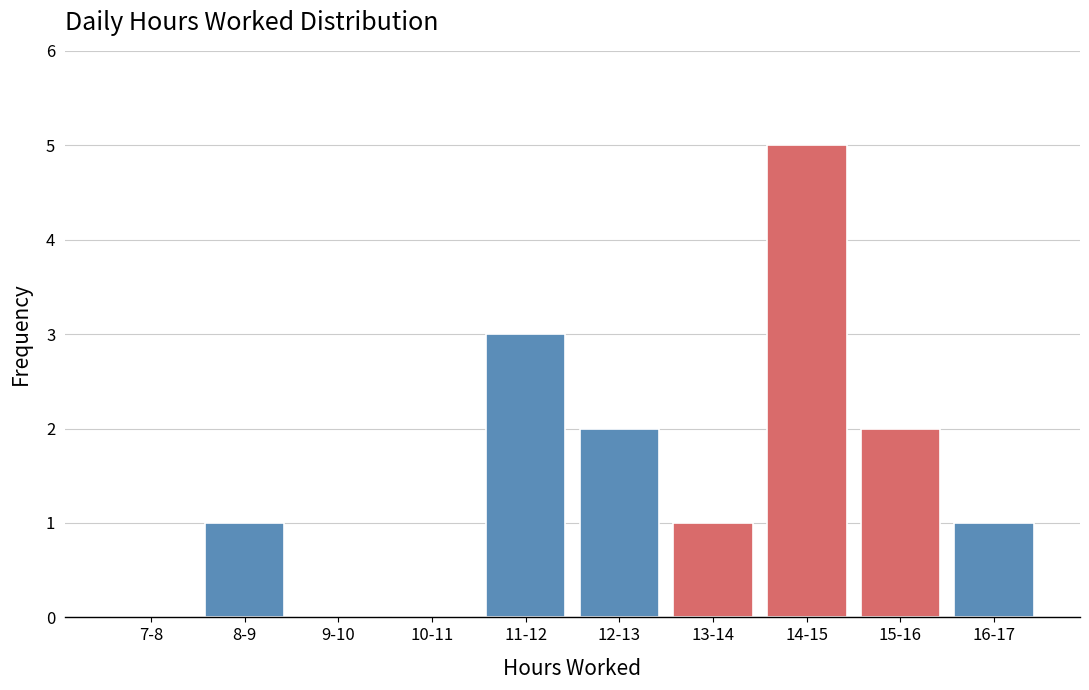

Reading left to right, what are all the values shown in this chart?

7-8=0	8-9=1	9-10=0	10-11=0	11-12=3	12-13=2	13-14=1	14-15=5	15-16=2	16-17=1